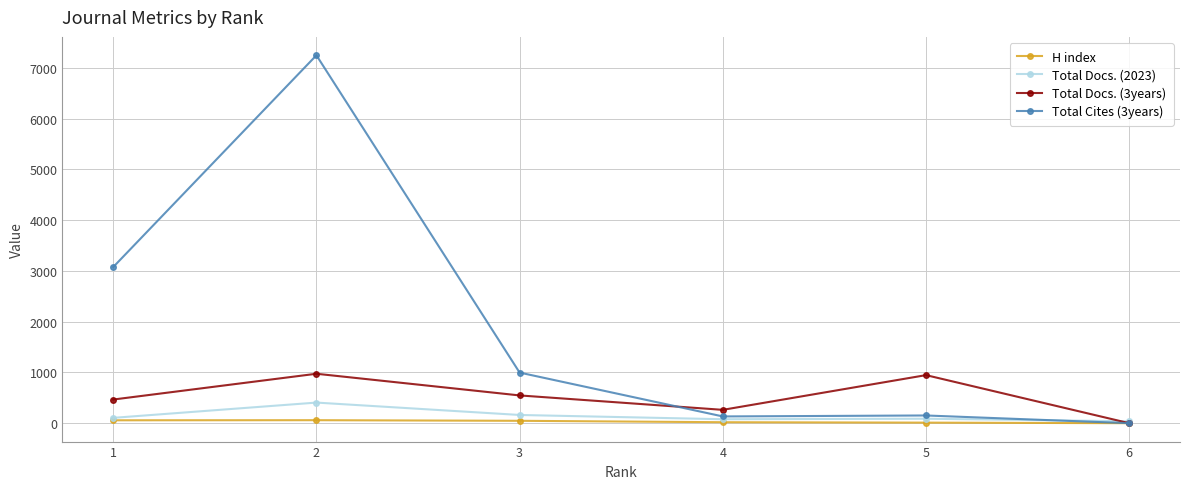

After their last crossing, which series has the higher values: Total Docs. (2023) or Total Cites (3years)?

Total Docs. (2023)